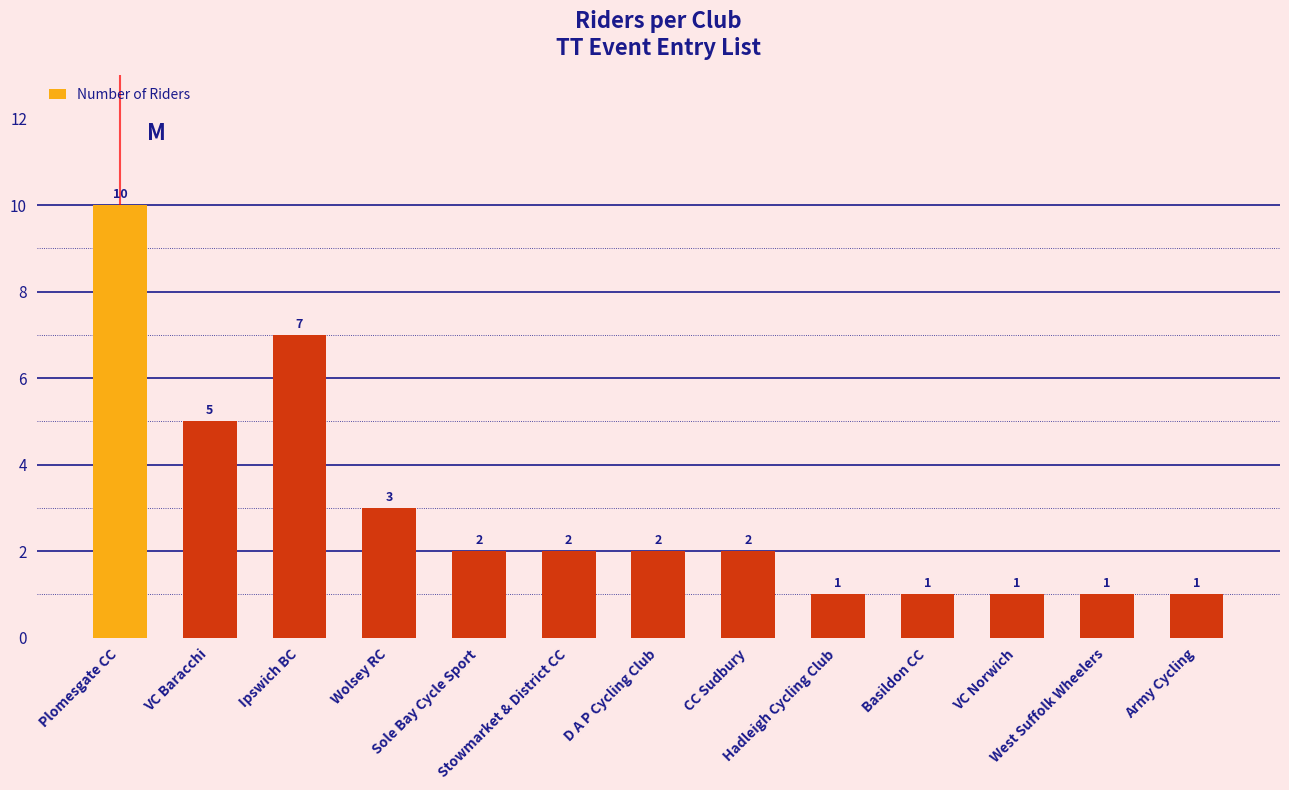

What is the change in value from Ipswich BC to Wolsey RC?

-4